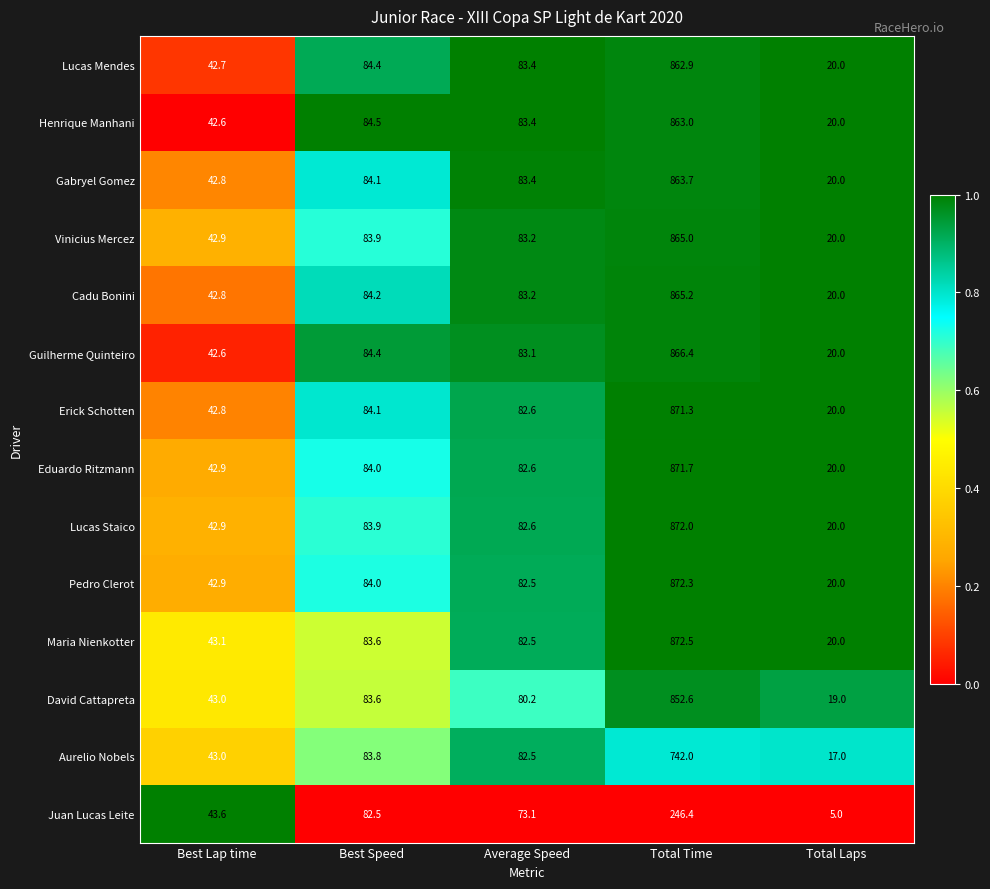

Which series has the largest range (max minus min)?

Maria Nienkotter